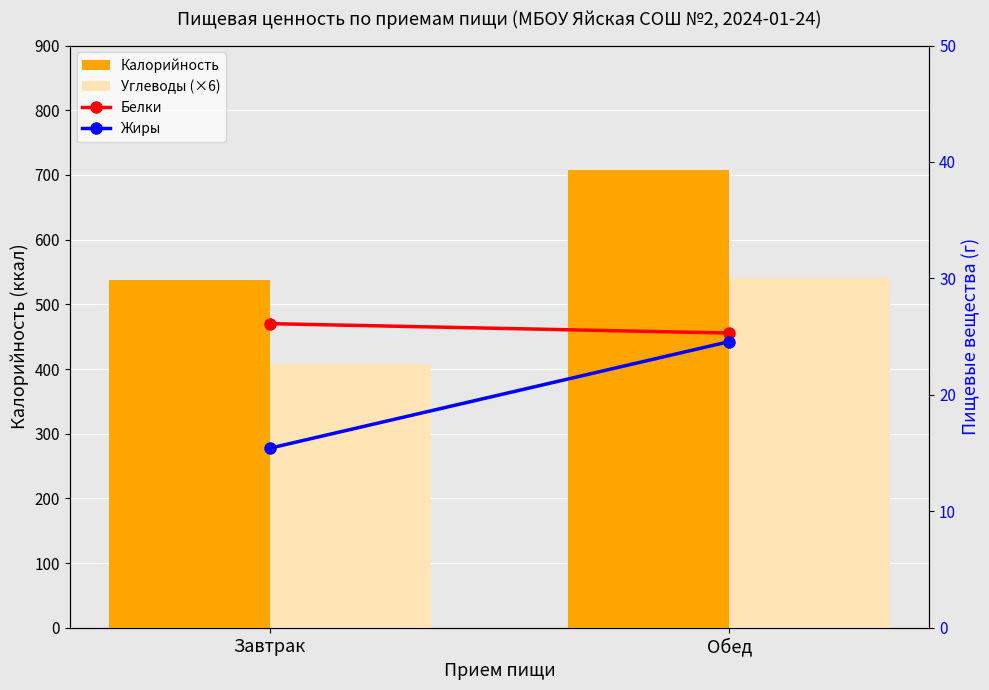

Between Завтрак and Обед, which series saw the biggest shift?

Калорийность